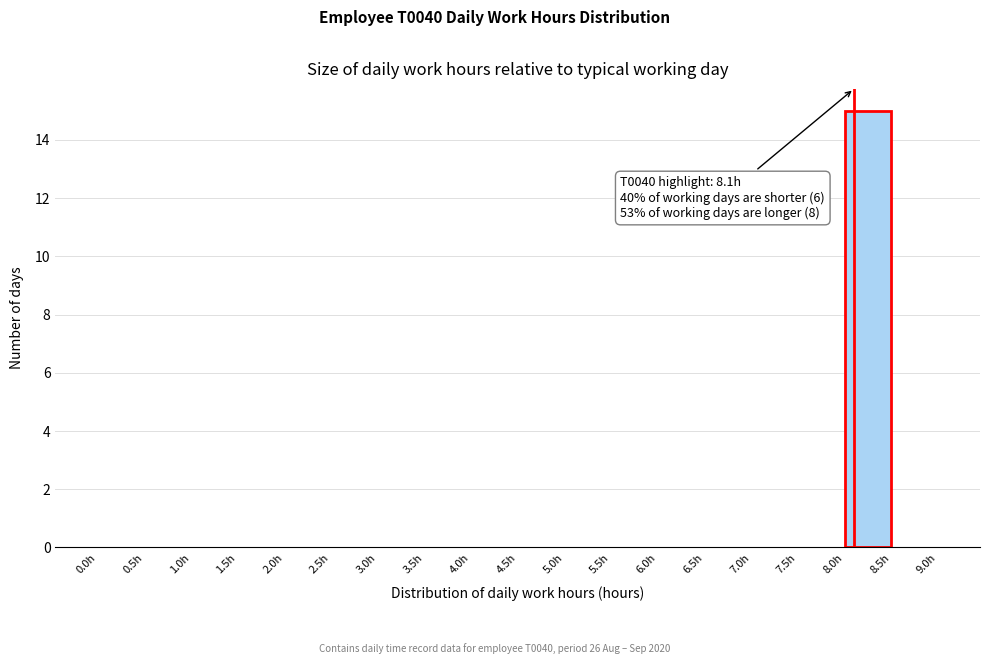

Which range on the x-axis has the tallest bar?

8.0 to 8.5